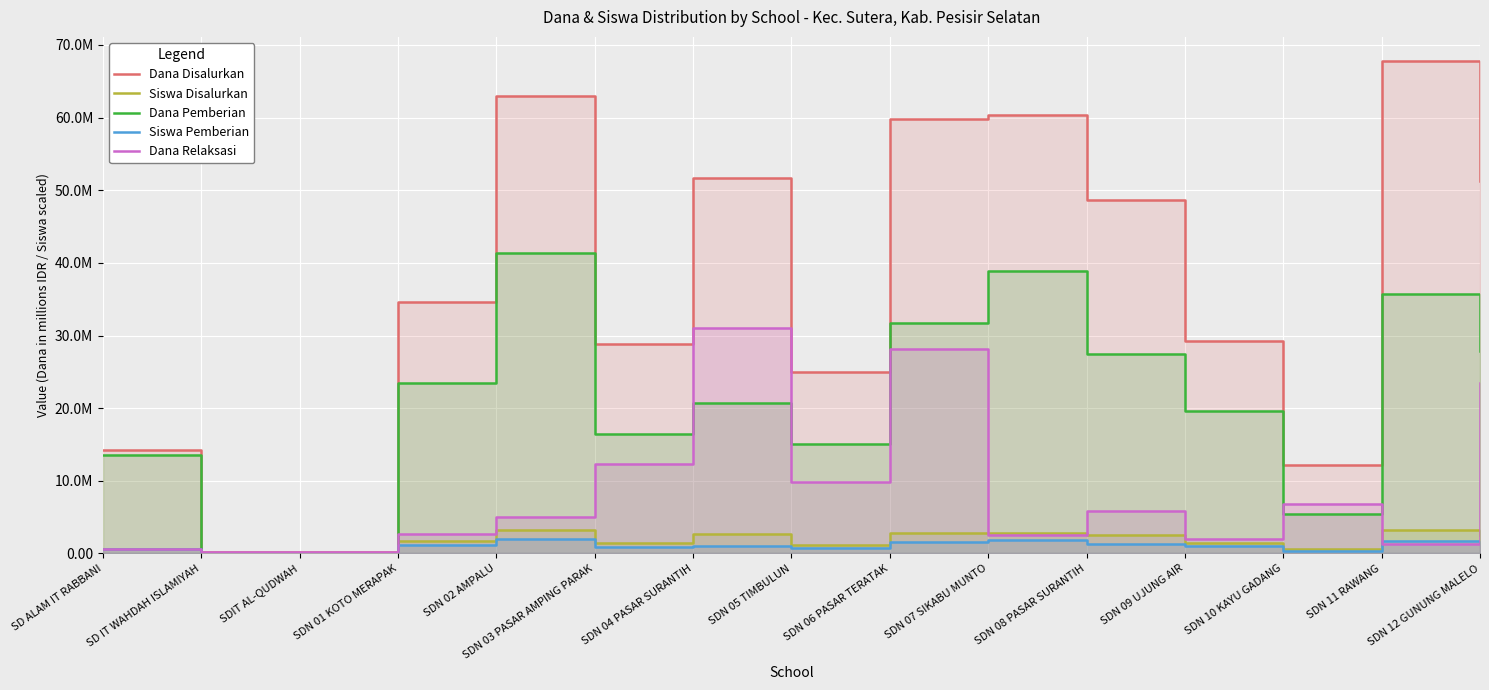

True or false: Dana Disalurkan and Siswa Disalurkan cross at least once.

False